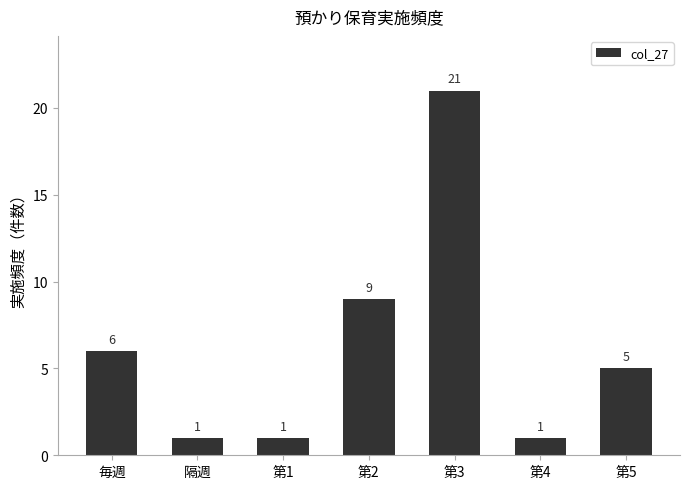

The value at 毎週 is 6. True or false?

True